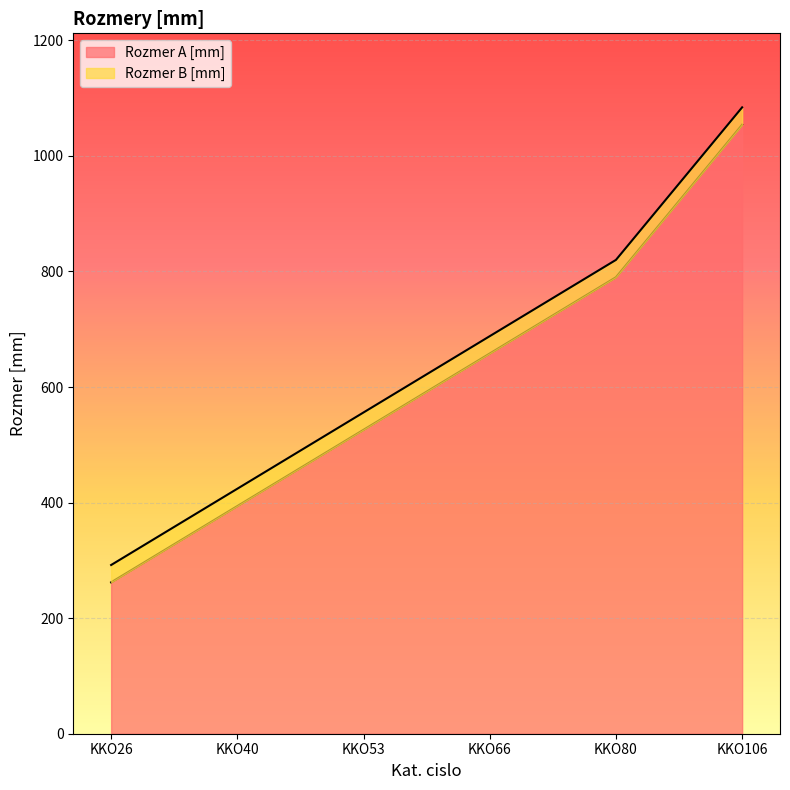

How many values are between 394 and 790?

4